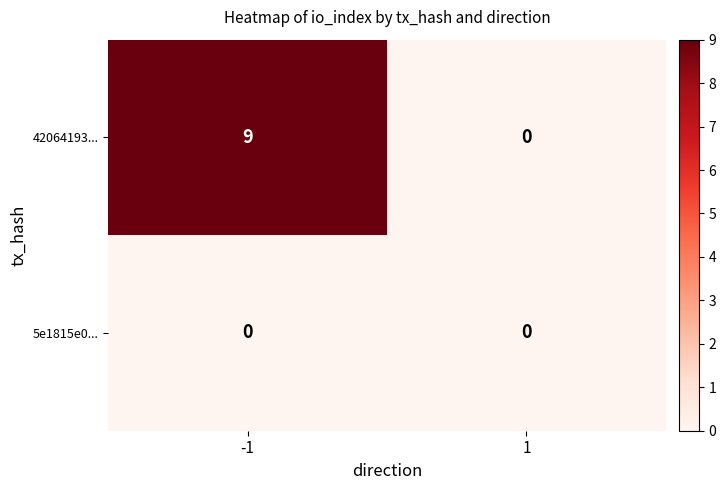

Which series has the largest total across all categories?

42064193...